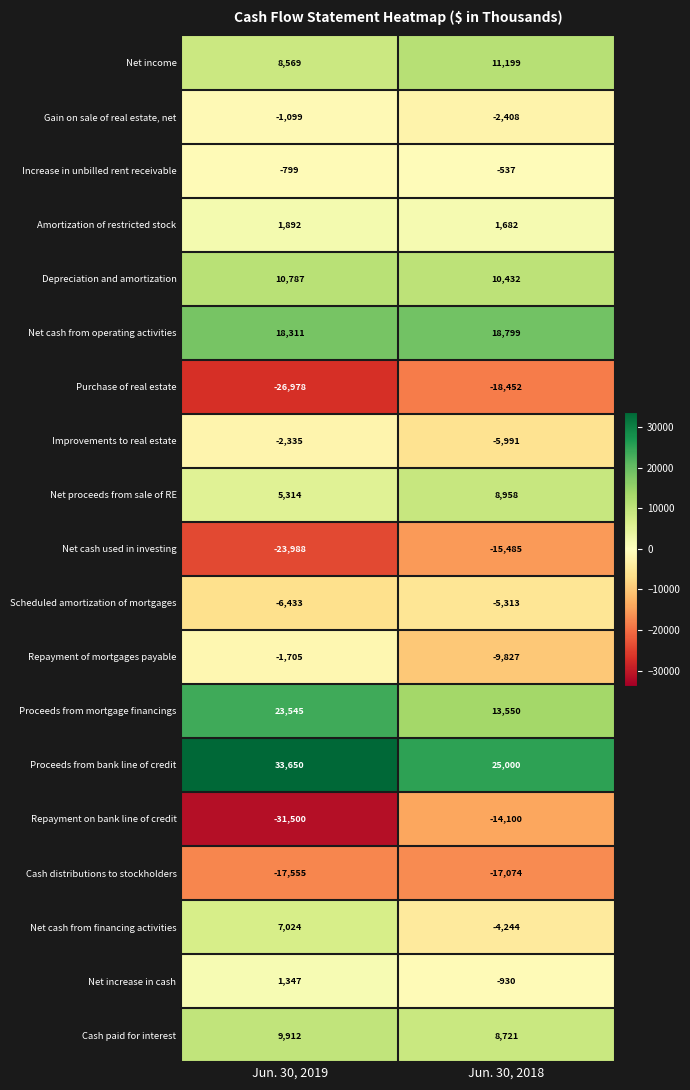

What is the greatest value displayed?

33650